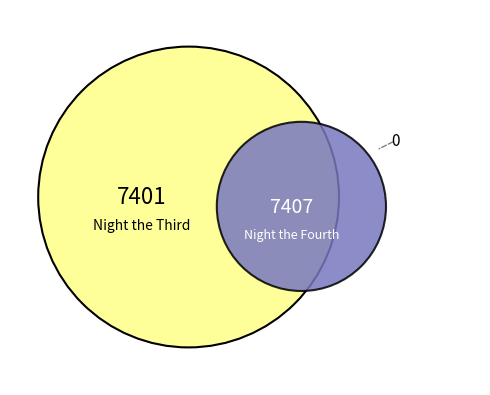

To the nearest percent, what percentage of the pie is Night the Fourth?

50%